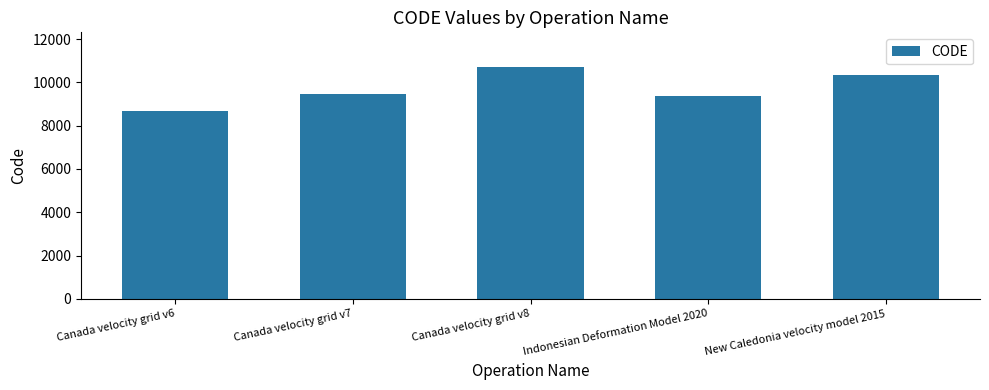

Read the value at Canada velocity grid v6, to the nearest 10.

8680